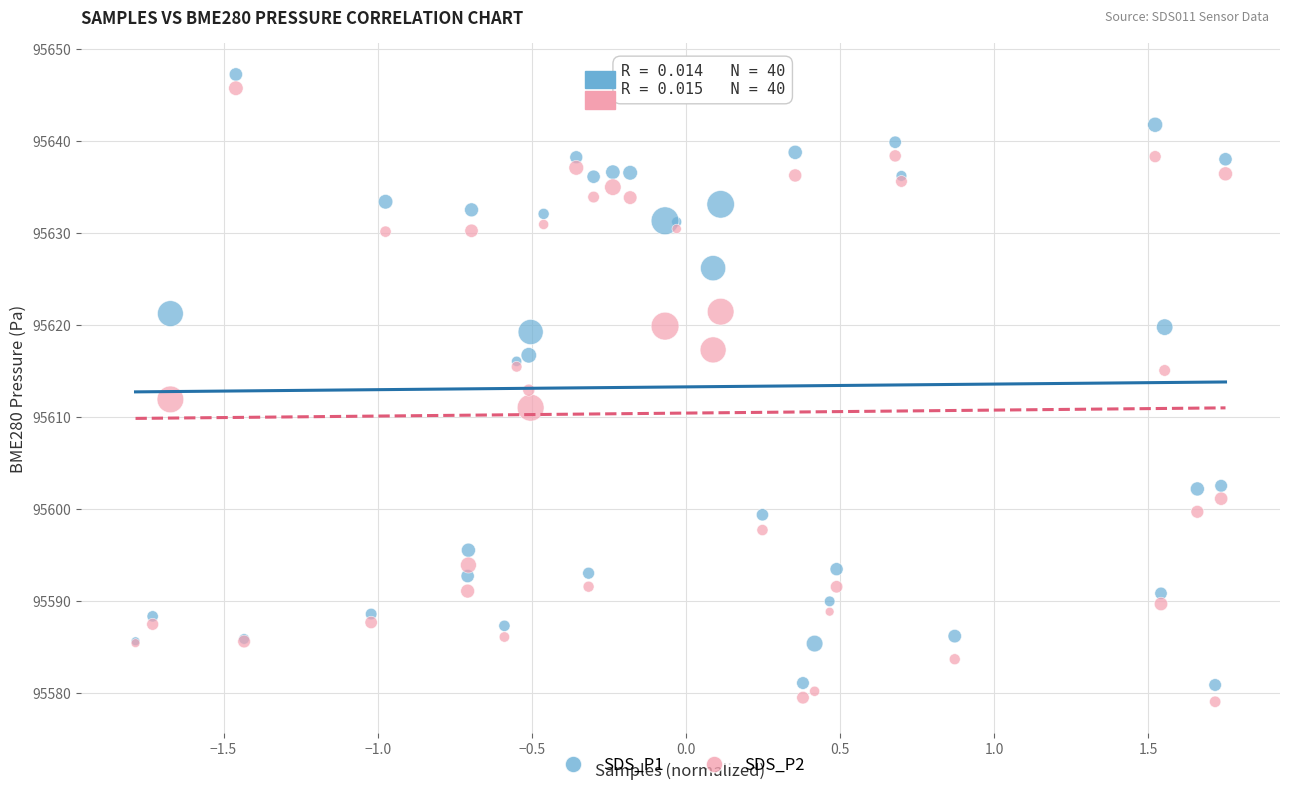

Which series has the largest Y range (max minus min)?

SDS_P2